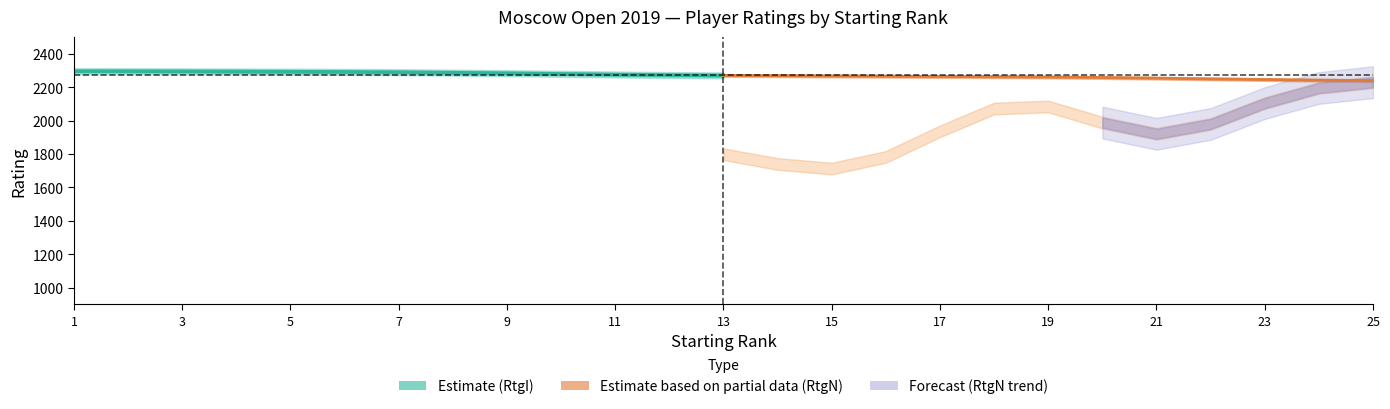

What is the difference between the Estimate based on partial data (RtgN) values at 21 and 23?

3.8